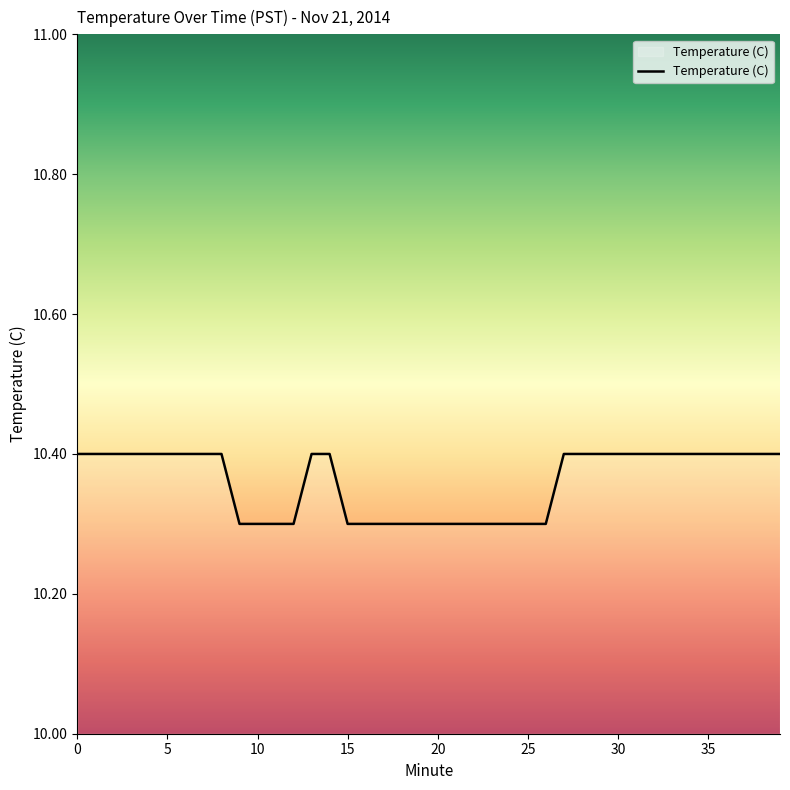

What is the maximum value shown in the chart?

10.4